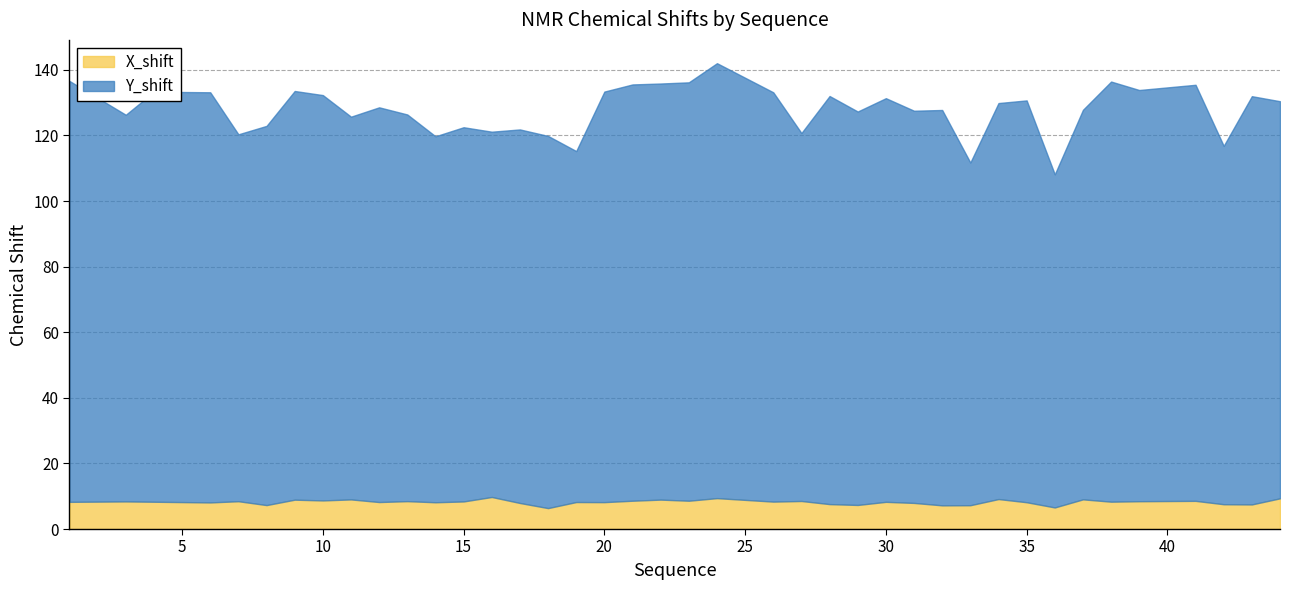

Reading left to right, transcribe all the data shown in this chart.

Y_shift: 128.3	117.9	125.0	125.1	111.9	115.6	124.6	123.6	116.7	120.3	117.9	111.6	114.1	111.4	113.9	113.5	107.0	125.2	126.9	126.9	127.6	132.6	124.8	112.2	124.4	120.0	123.1	119.6	120.5	104.5	120.7	122.5	101.6	118.8	128.1	125.4	126.9	109.3	124.5	121.1
X_shift: 8.3	8.4	8.3	8.1	8.5	7.3	8.9	8.7	9.0	8.2	8.5	8.2	8.4	9.8	7.9	6.4	8.2	8.2	8.6	9.0	8.6	9.4	8.4	8.6	7.6	7.3	8.3	8.0	7.2	7.3	9.1	8.2	6.6	9.1	8.3	8.5	8.6	7.6	7.5	9.4